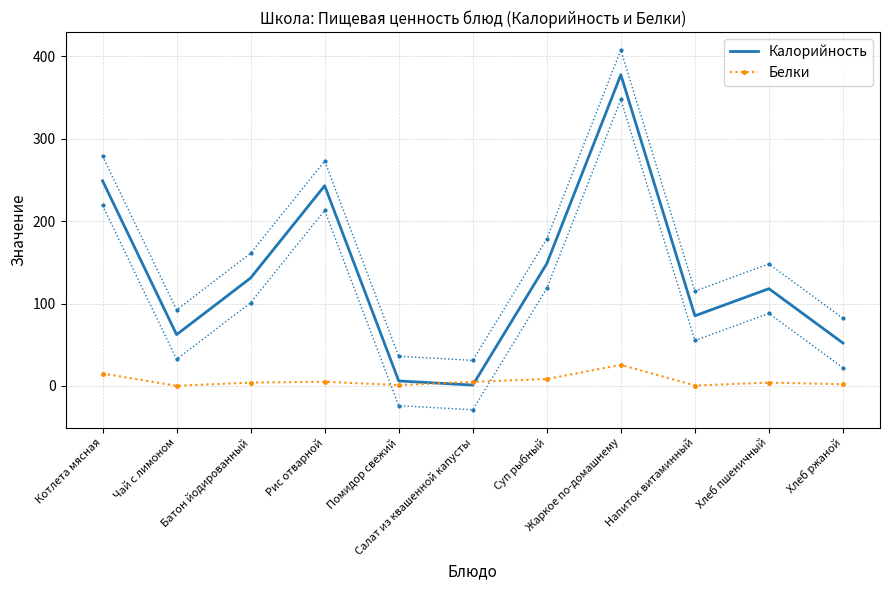

Reading left to right, transcribe all the data shown in this chart.

Калорийность: Котлета мясная=249.0	Чай с лимоном=62.2	Батон йодированный=131.0	Рис отварной=243.0	Помидор свежий=6.0	Салат из квашенной капусты=1.0	Суп рыбный=148.4	Жаркое по-домашнему=377.7	Напиток витаминный=85.1	Хлеб пшеничный=118.0	Хлеб ржаной=52.0
Белки: Котлета мясная=15.0	Чай с лимоном=0.1	Батон йодированный=4.0	Рис отварной=5.0	Помидор свежий=1.0	Салат из квашенной капусты=5.0	Суп рыбный=8.3	Жаркое по-домашнему=25.5	Напиток витаминный=0.5	Хлеб пшеничный=4.0	Хлеб ржаной=2.0